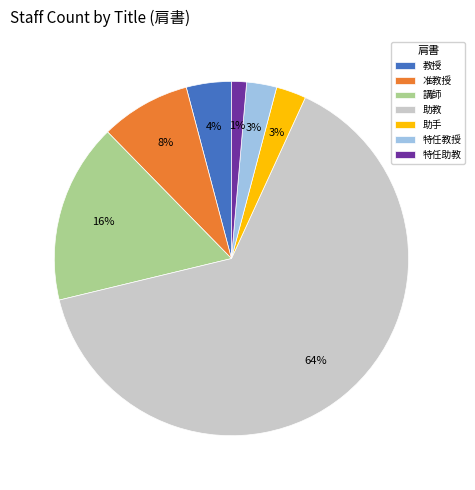

To the nearest percent, what is the average slice percentage?

14%